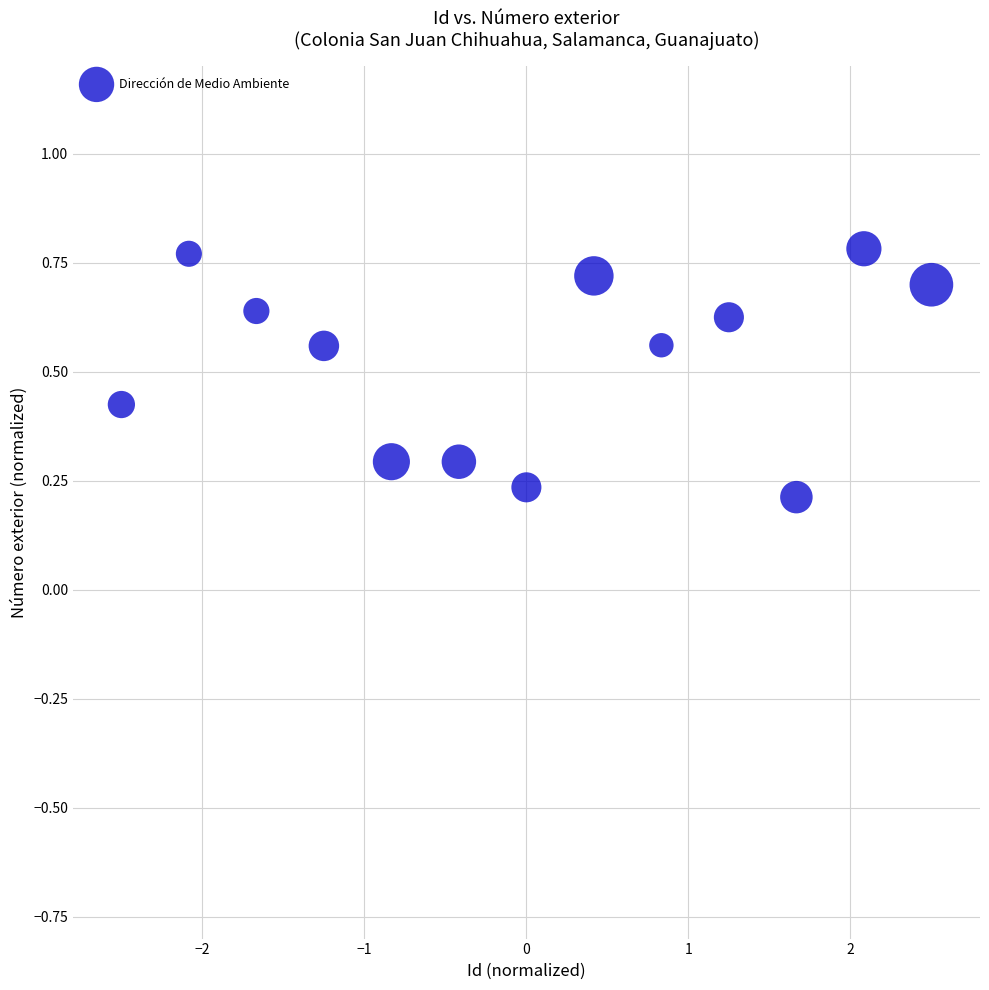

What is the range of X values (max minus min)?

5.0